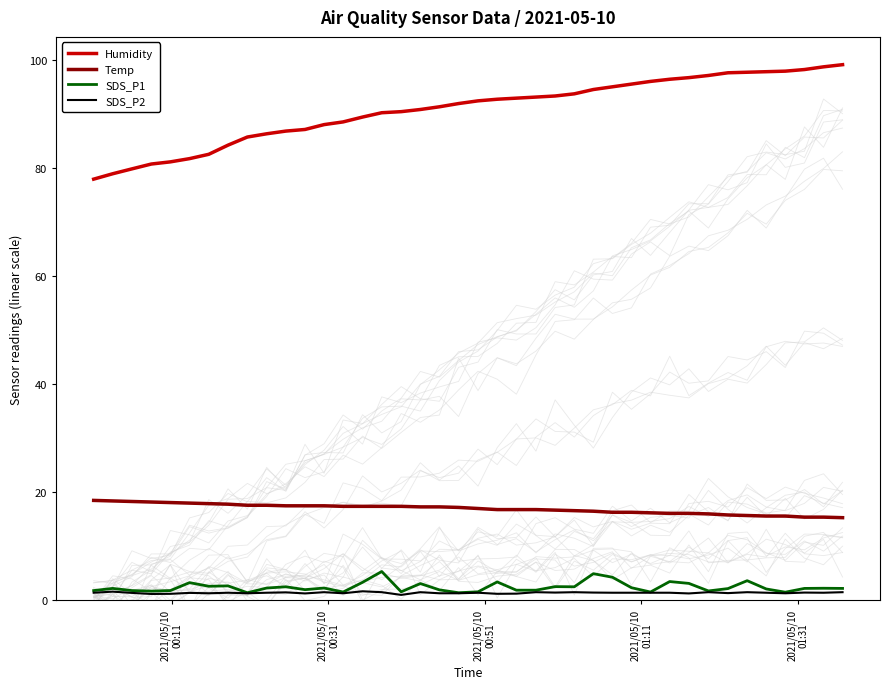

How many data points in Humidity are above 92?

20